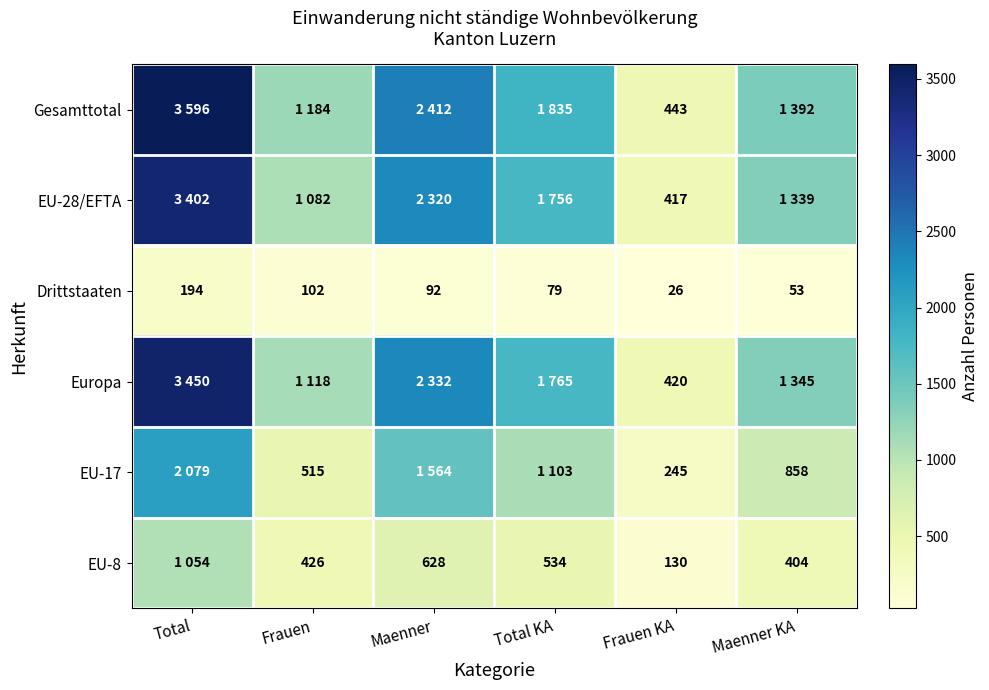

What is the difference between the Drittstaaten values at Total KA and Frauen?

23